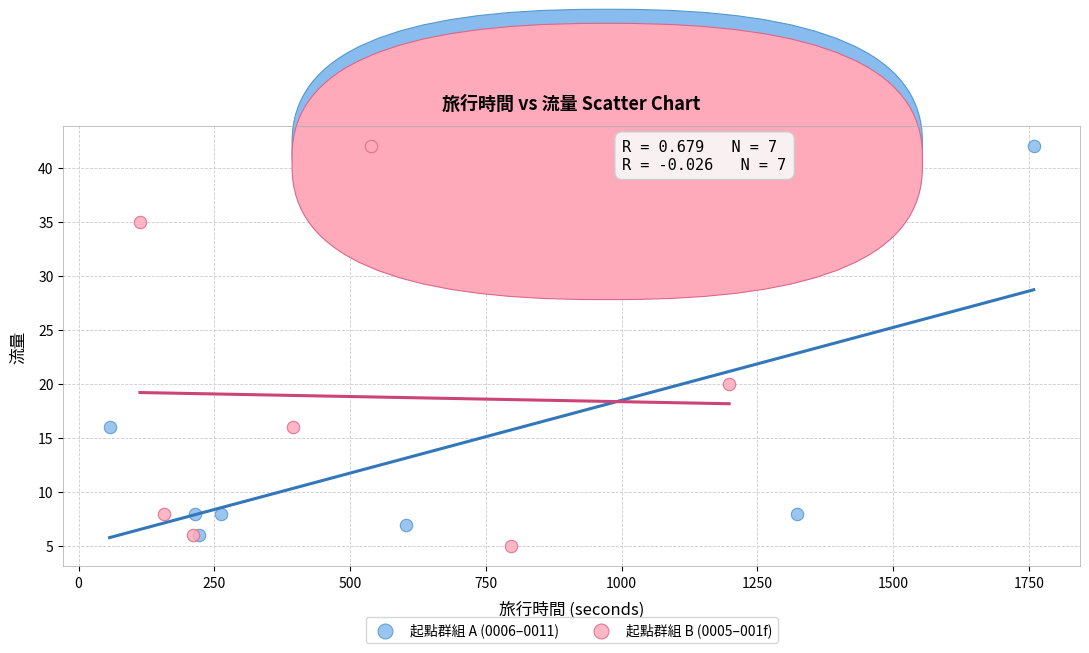

What are all the series names shown in the legend?

起點群組 A (0006–0011), 起點群組 B (0005–001f)